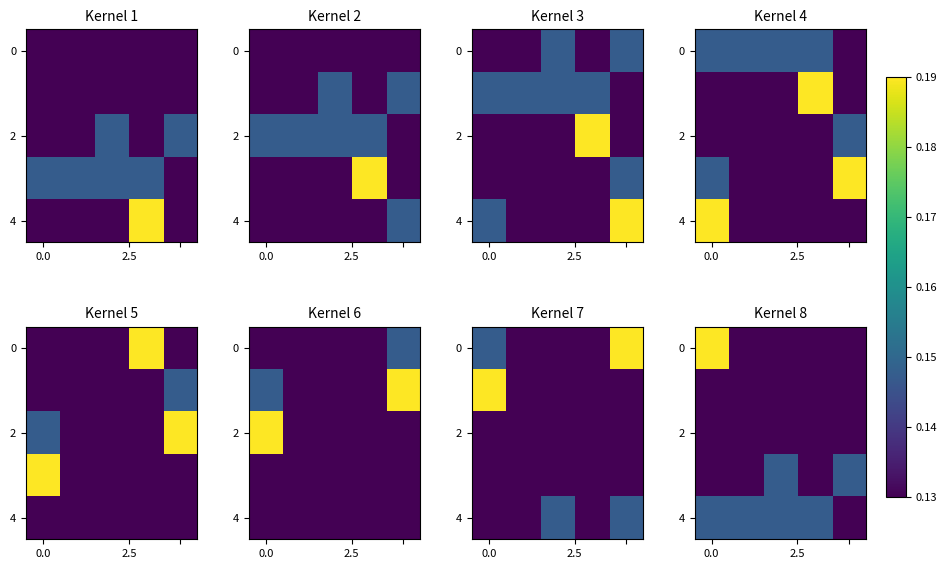

What is the minimum value shown in the chart?

0.1